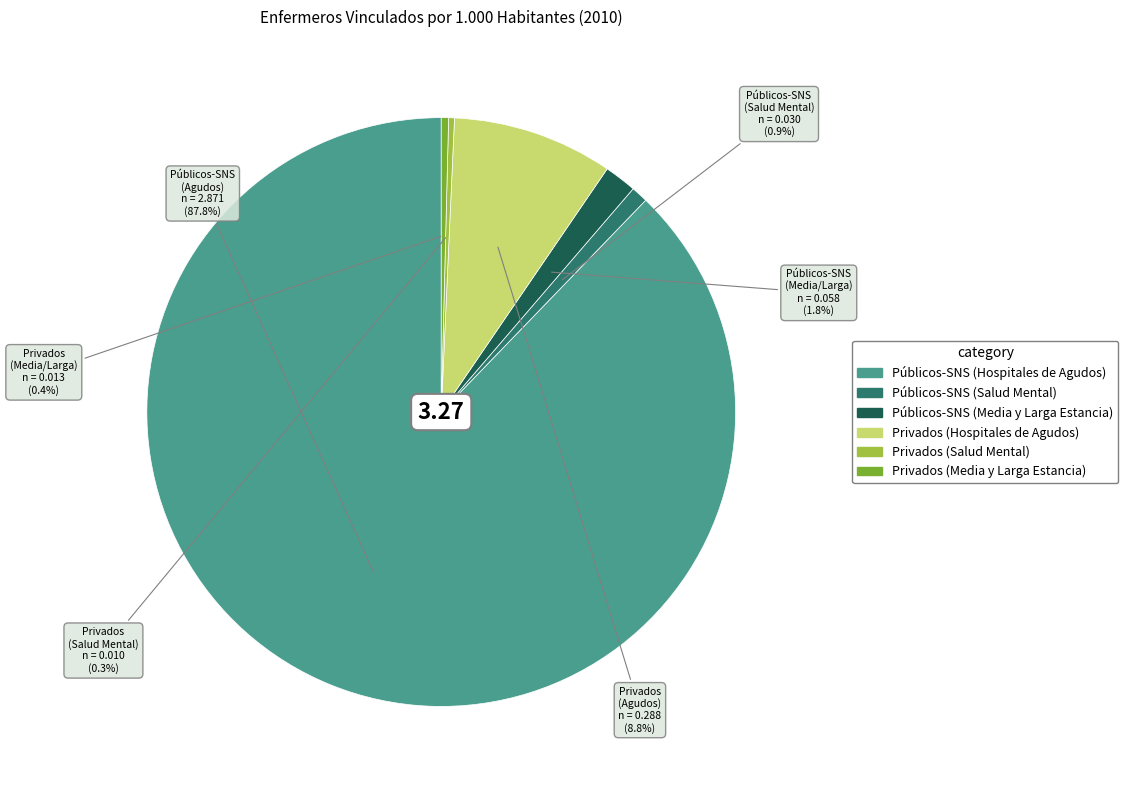

What percentage do Públicos-SNS (Salud Mental) and Privados (Salud Mental) together represent?

1.2%